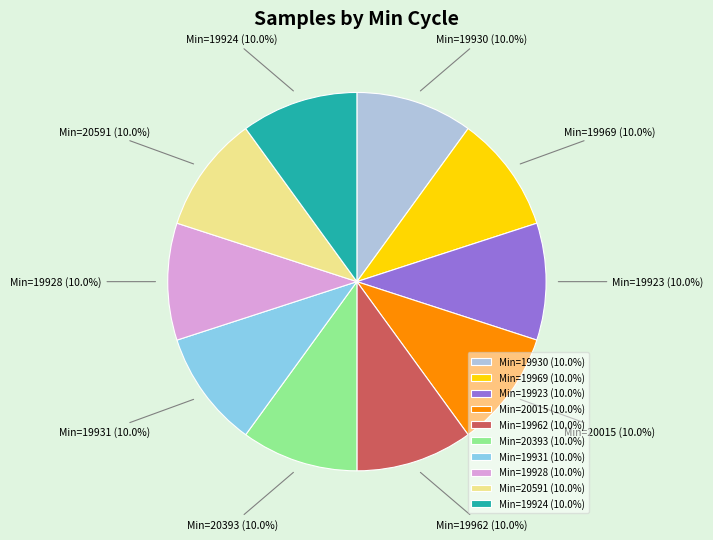

What is the total percentage of Min=20393 (10.0%) and Min=19923 (10.0%)?

20.0%